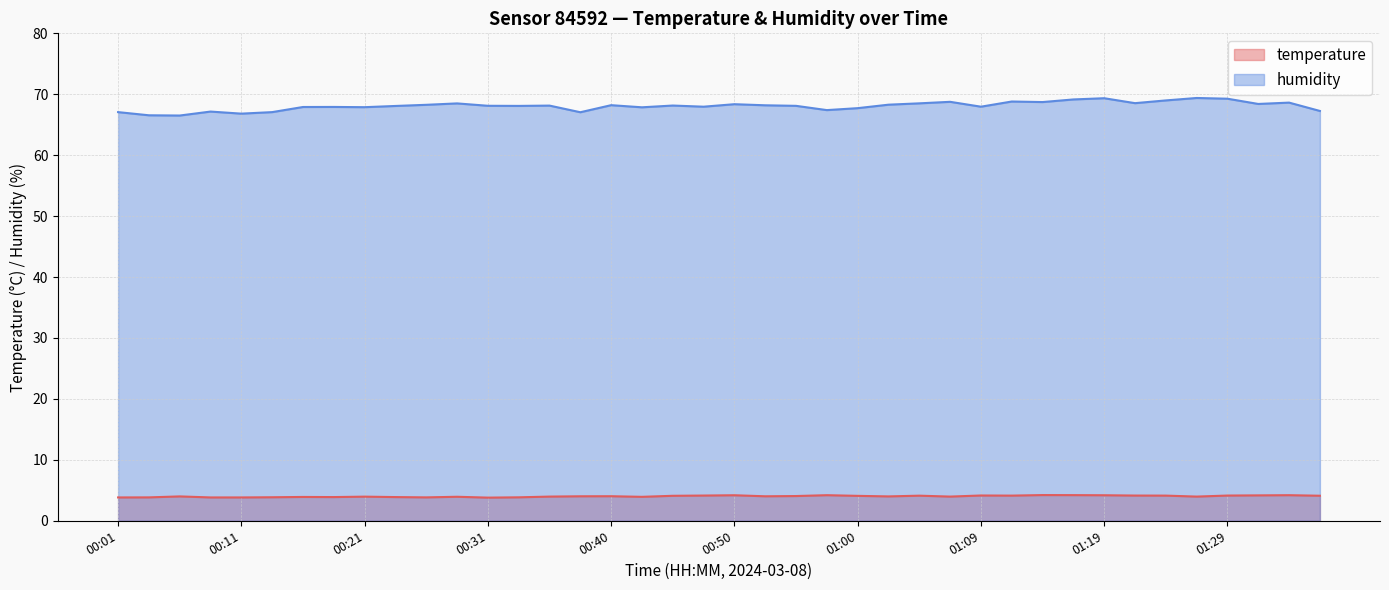

How many interior local peaks does the temperature series have?

11